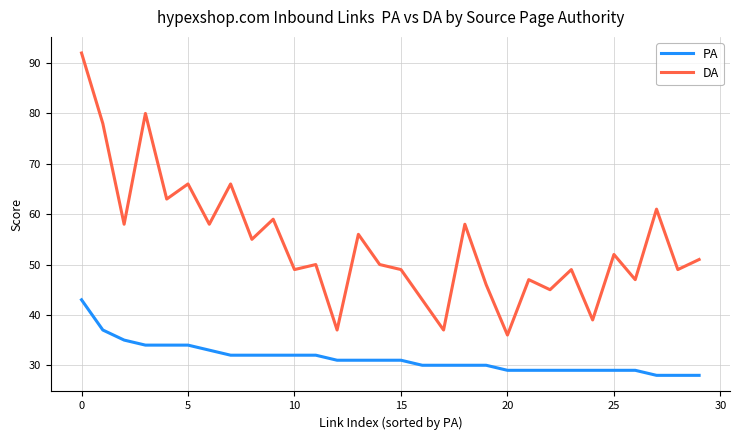

Which series has the largest range (max minus min)?

DA